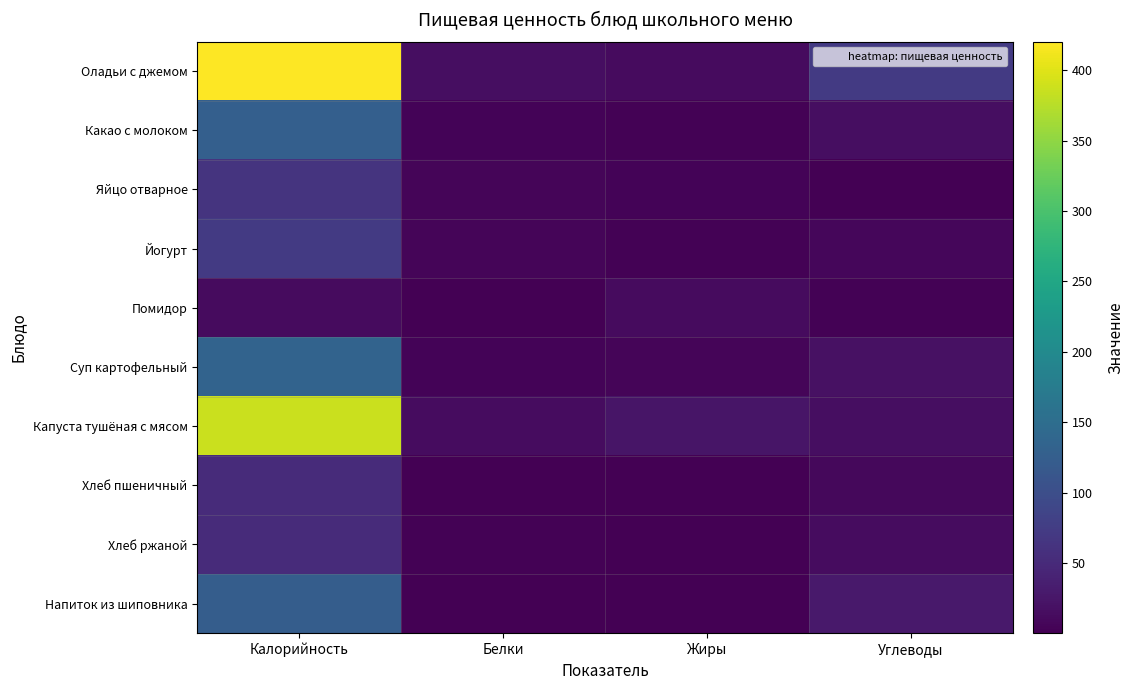

At which category is the sum across all series the highest?

Калорийность